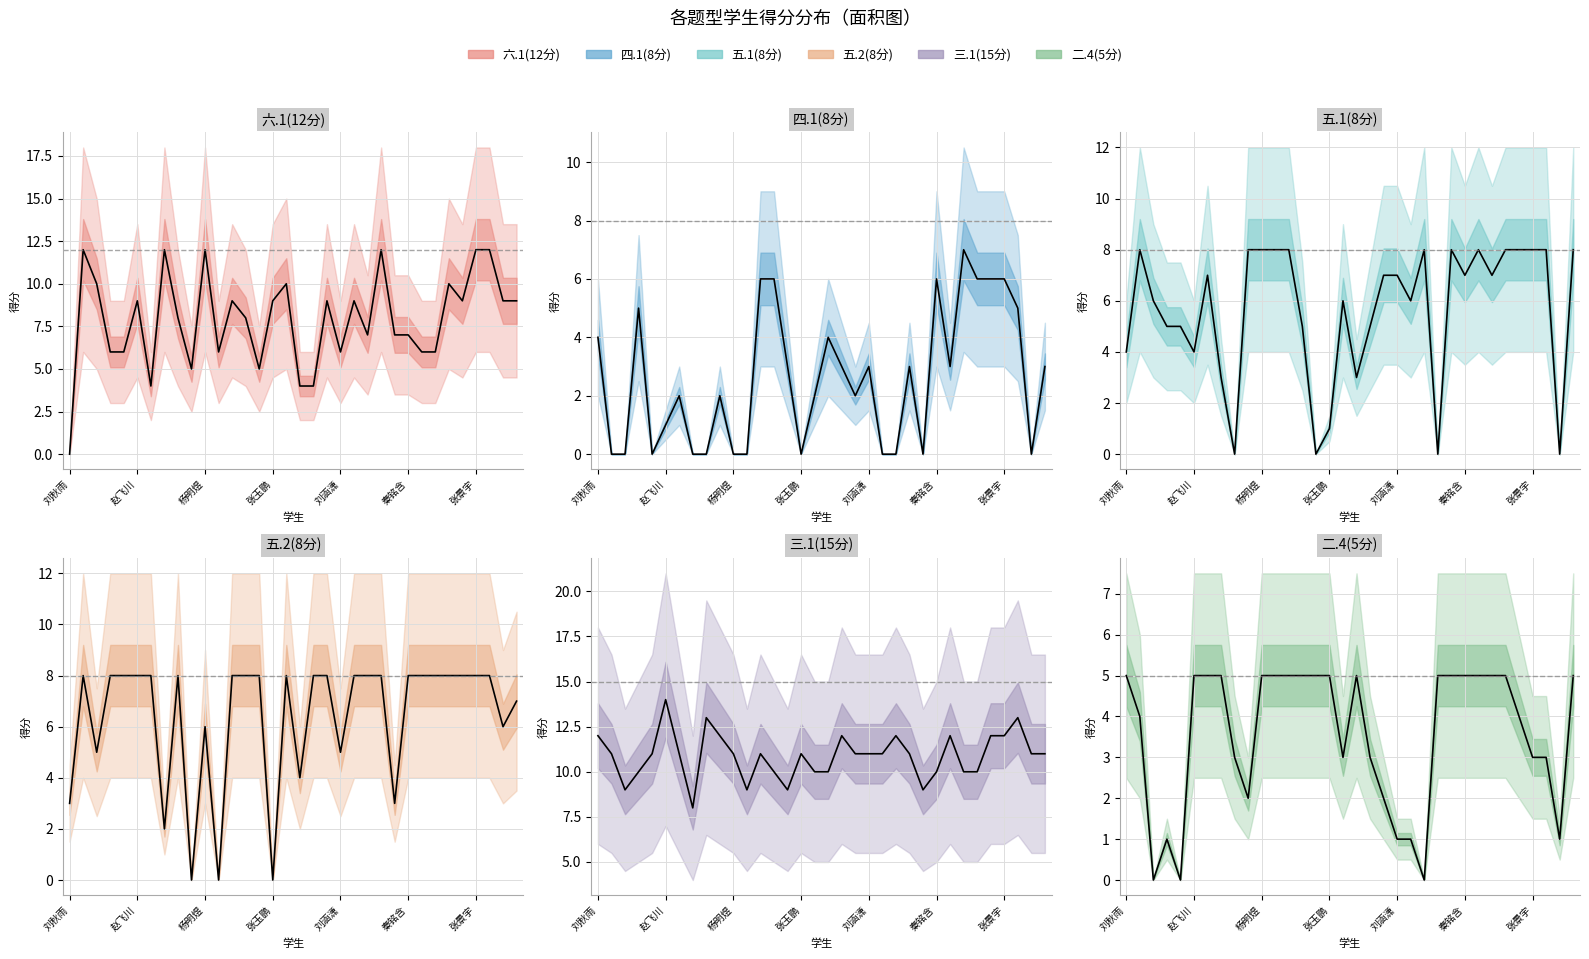

Is the value of 二.4(5分) at 石文婧 greater than the value of 六.1(12分) at 石文婧?

No